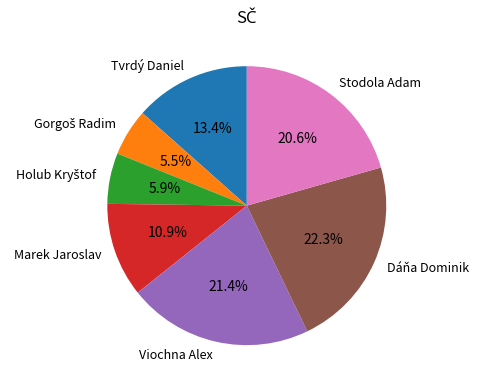

Which slice is the largest?

Dáňa Dominik